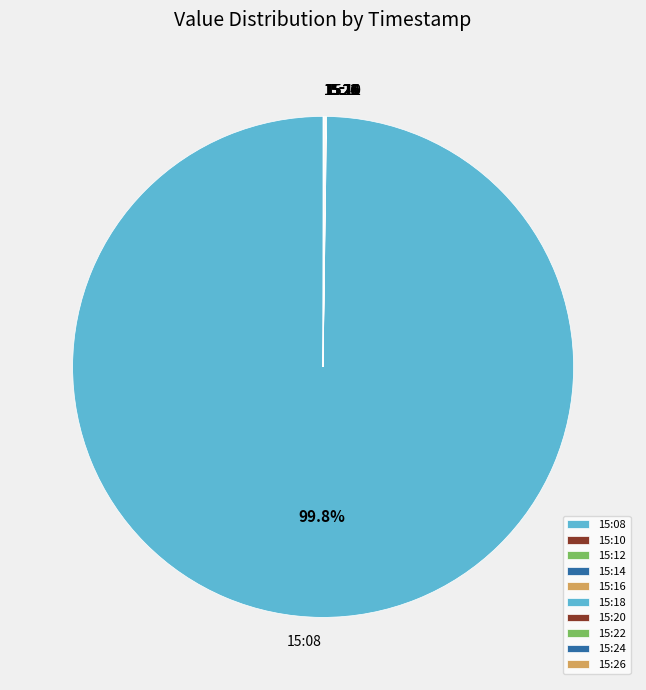

What is the majority slice?

15:08